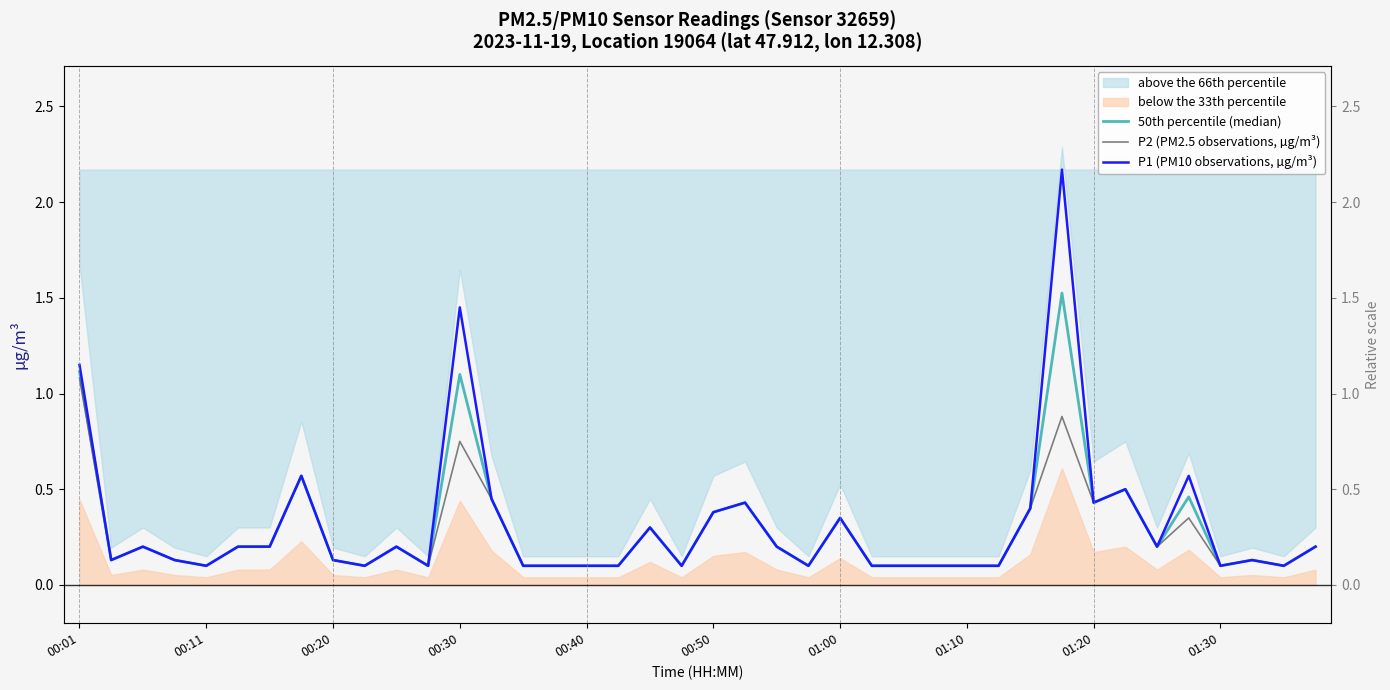

What is the smallest value displayed?

0.1